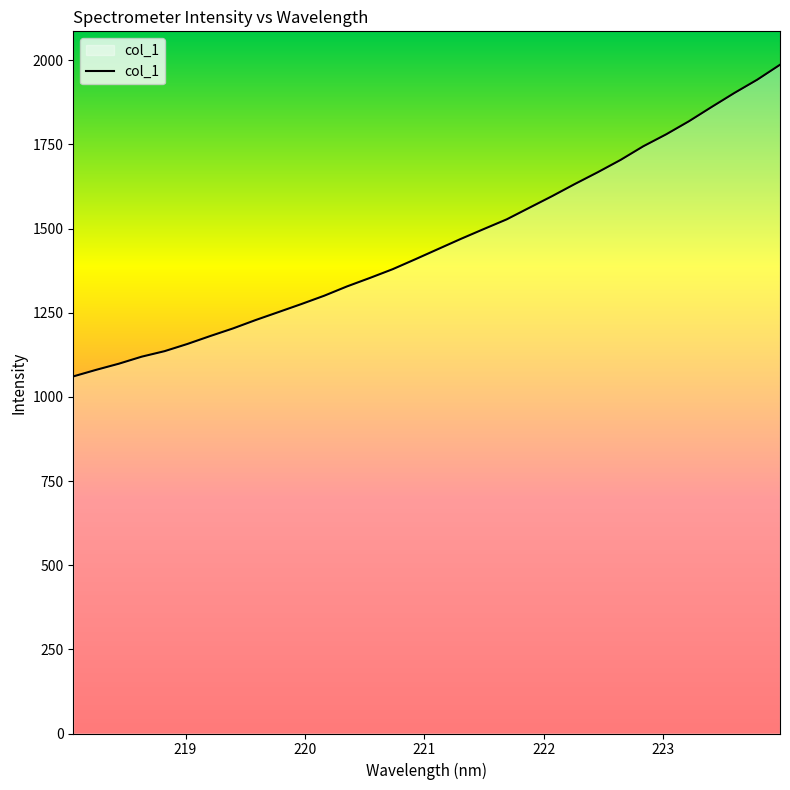

What is the difference between the maximum and minimum values?

925.9